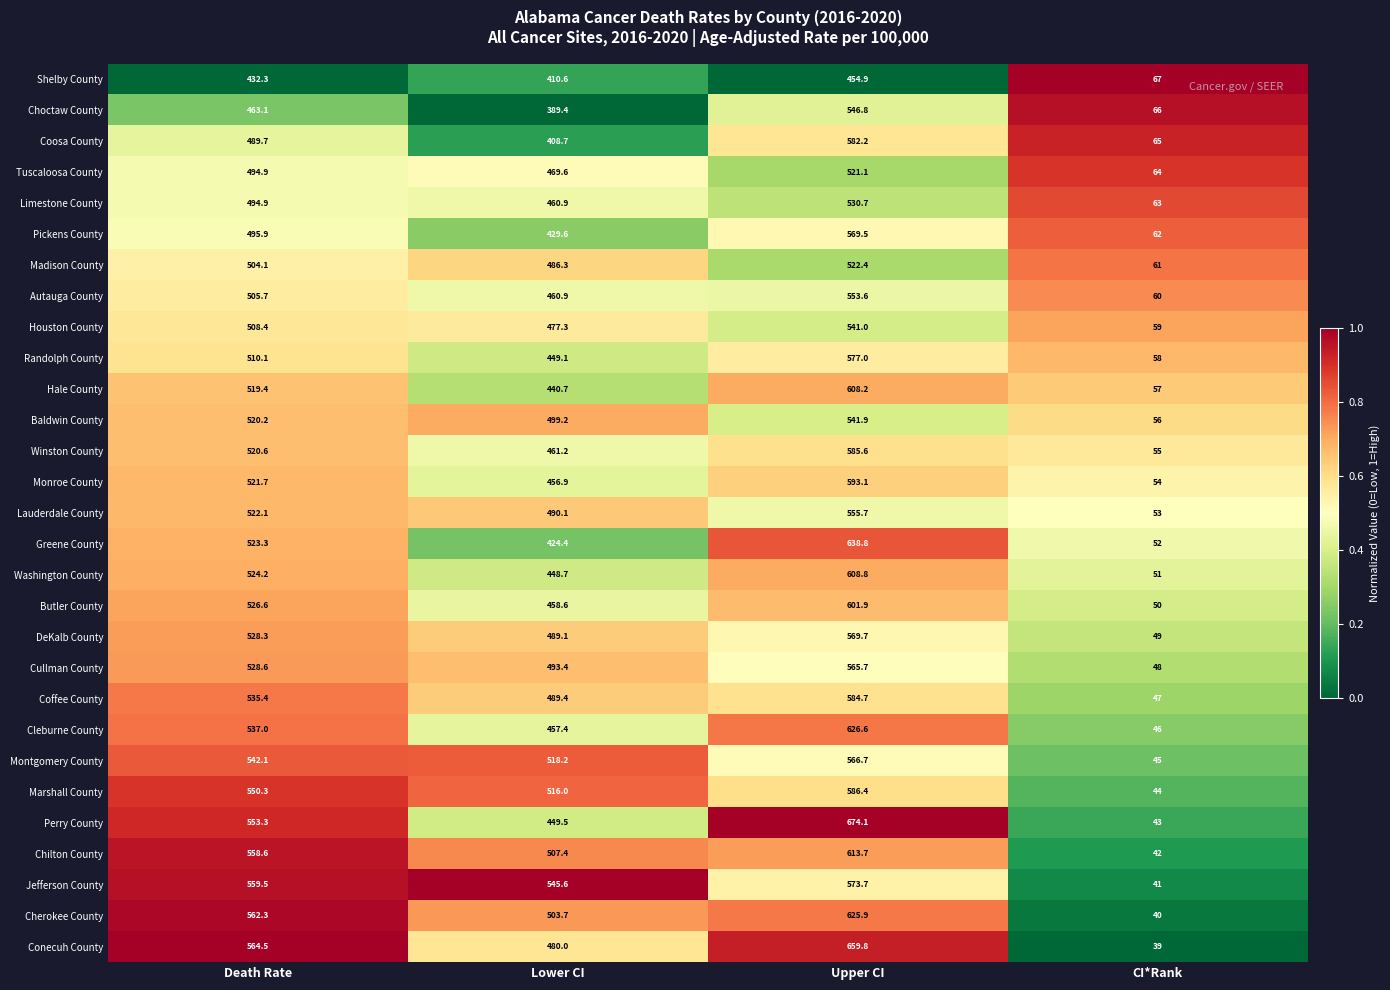

What is the difference between the maximum and minimum values in the Limestone County series?

467.7